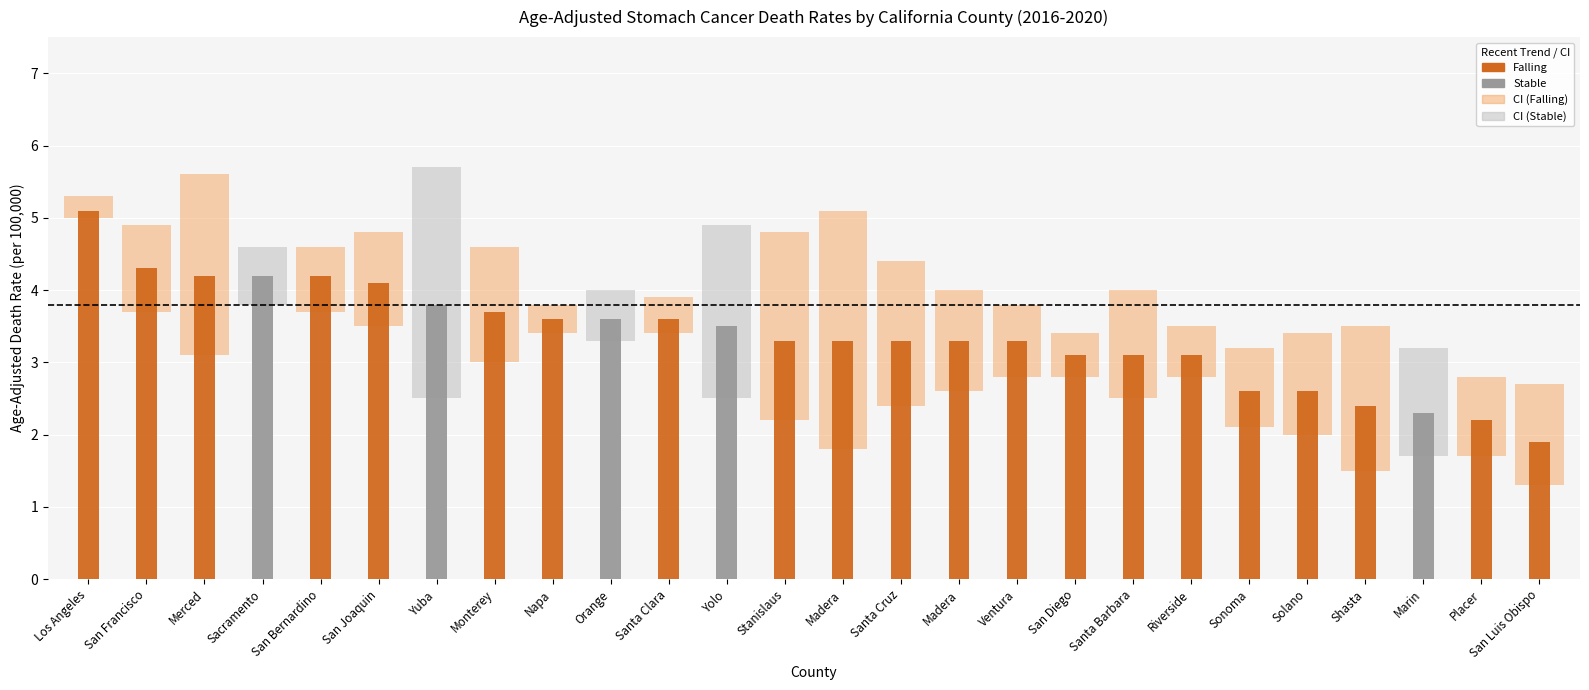

What is the label of the 26th bar from the right?

Los Angeles